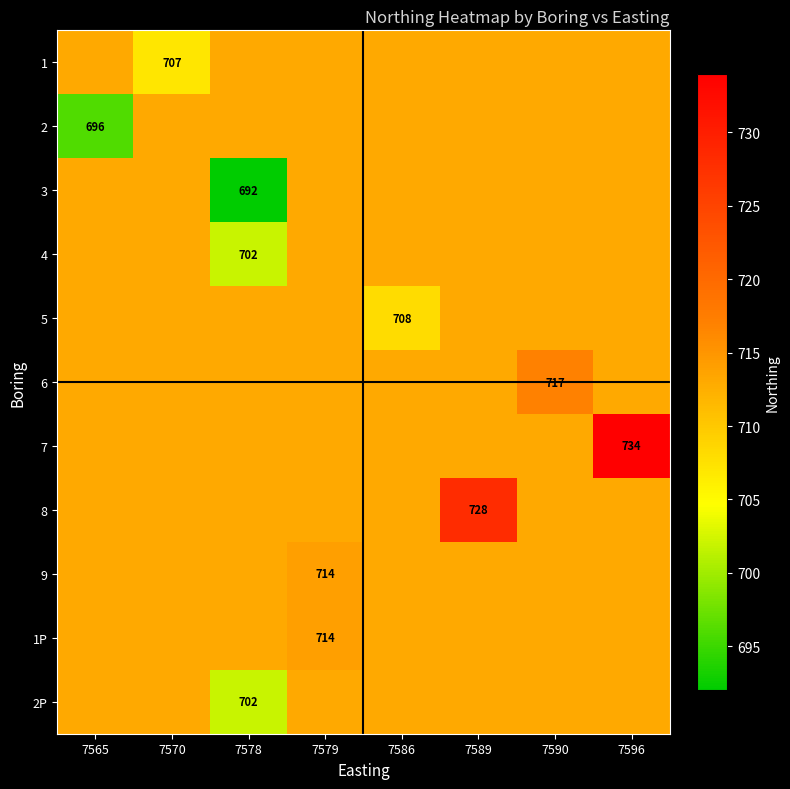

Is it true that row_3 equals 713 at 7590?

True